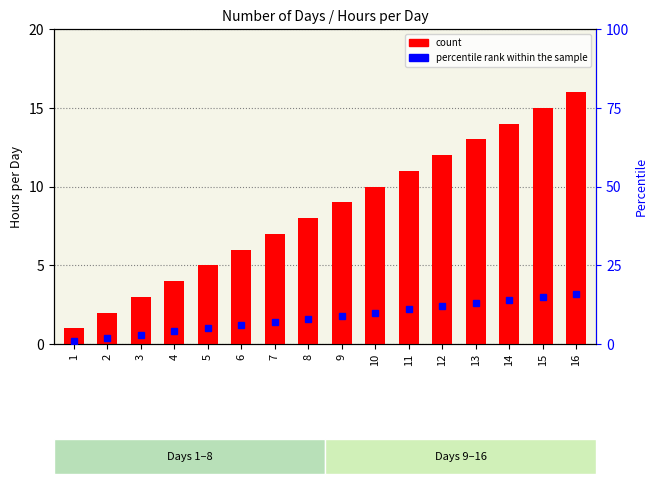

What is the maximum value shown in the chart?

16